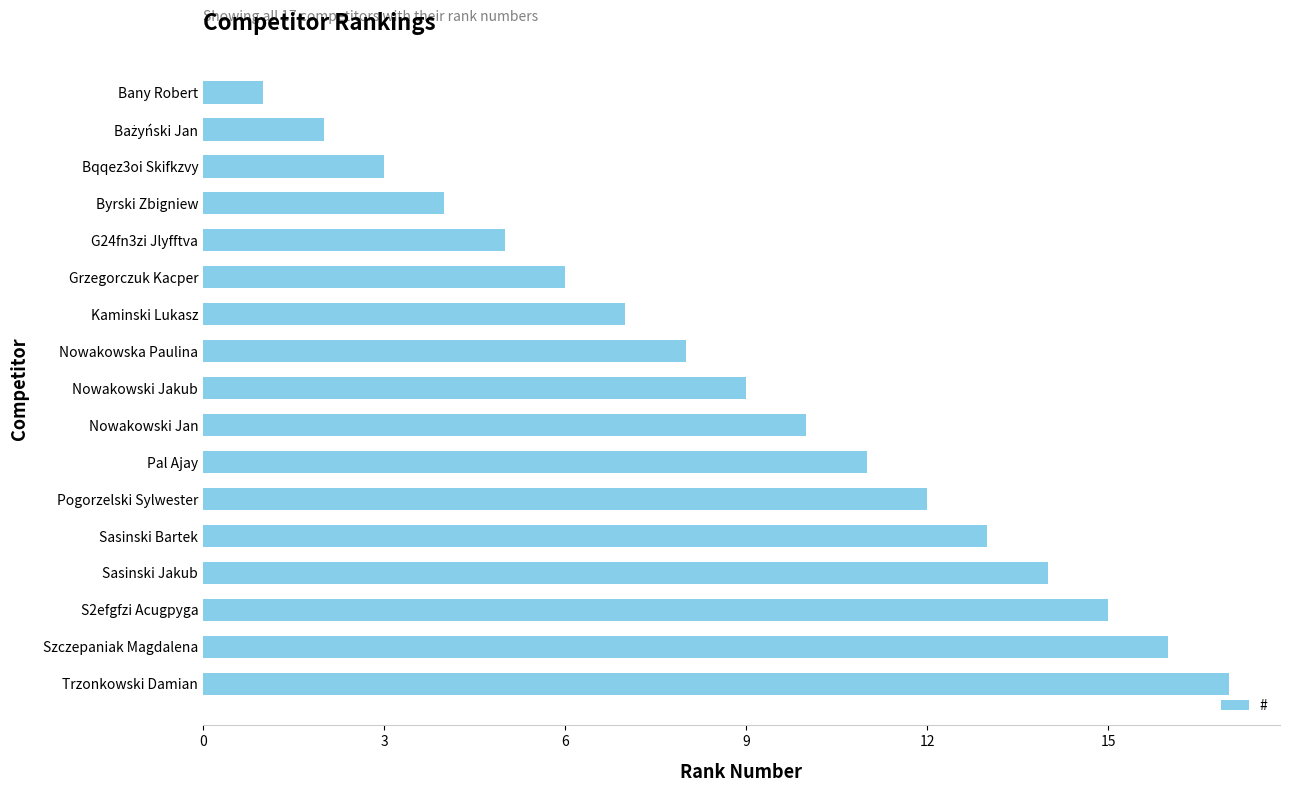

The chart shows a value of 17 at Pal Ajay. True or false?

False